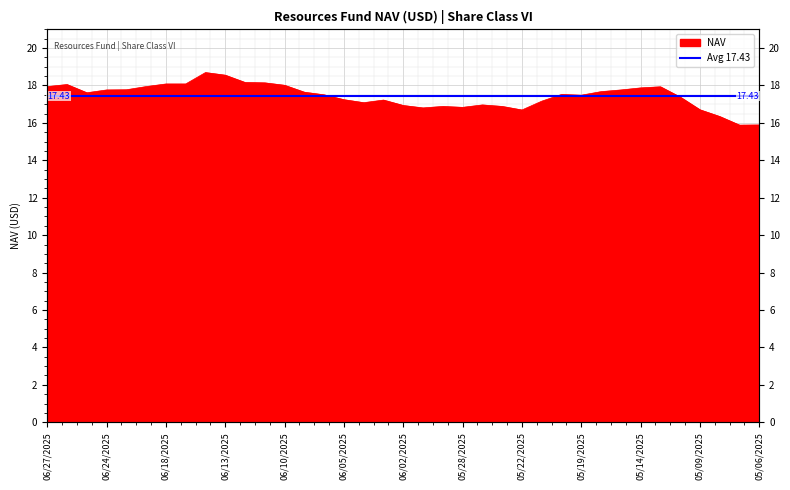

What is the change in value from 05/16/2025 to 05/15/2025?

+0.1